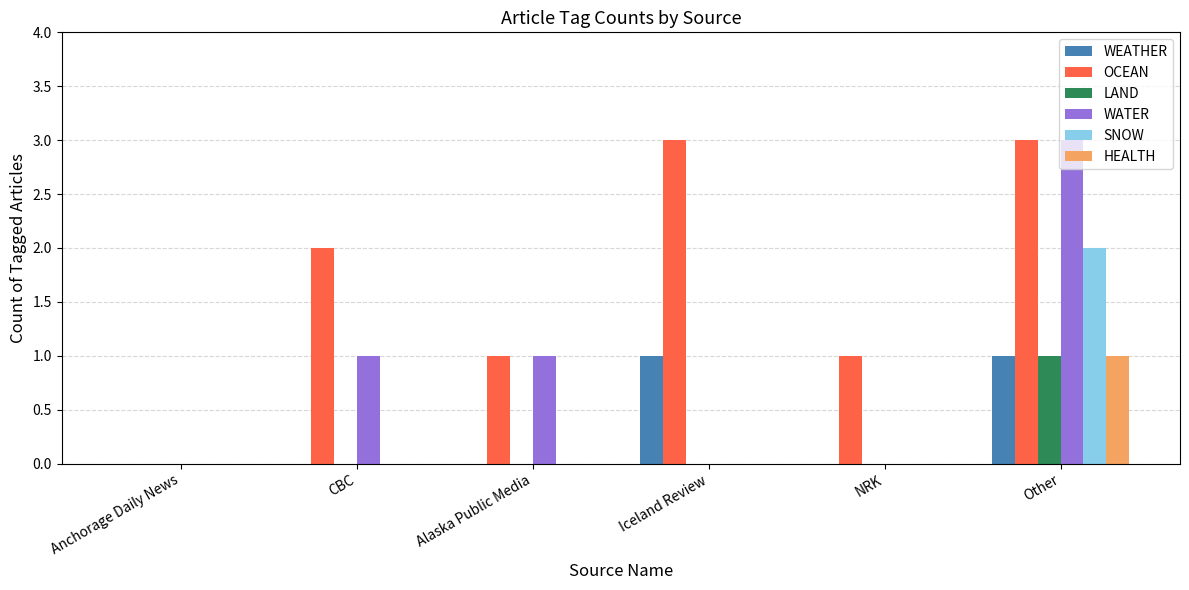

Between Alaska Public Media and NRK, which series saw the biggest shift?

WATER